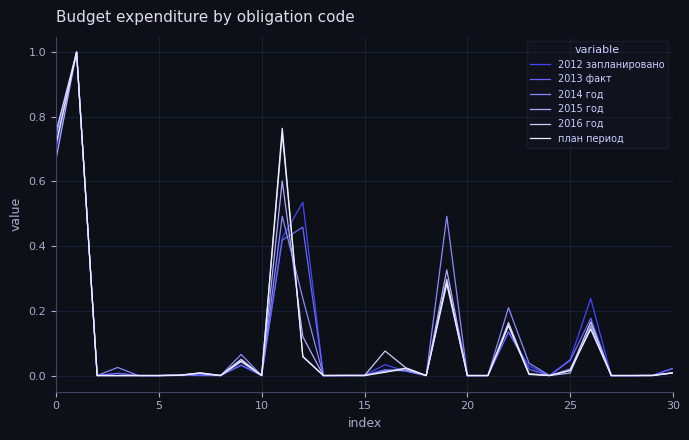

What is the maximum value shown in the chart?

1.0